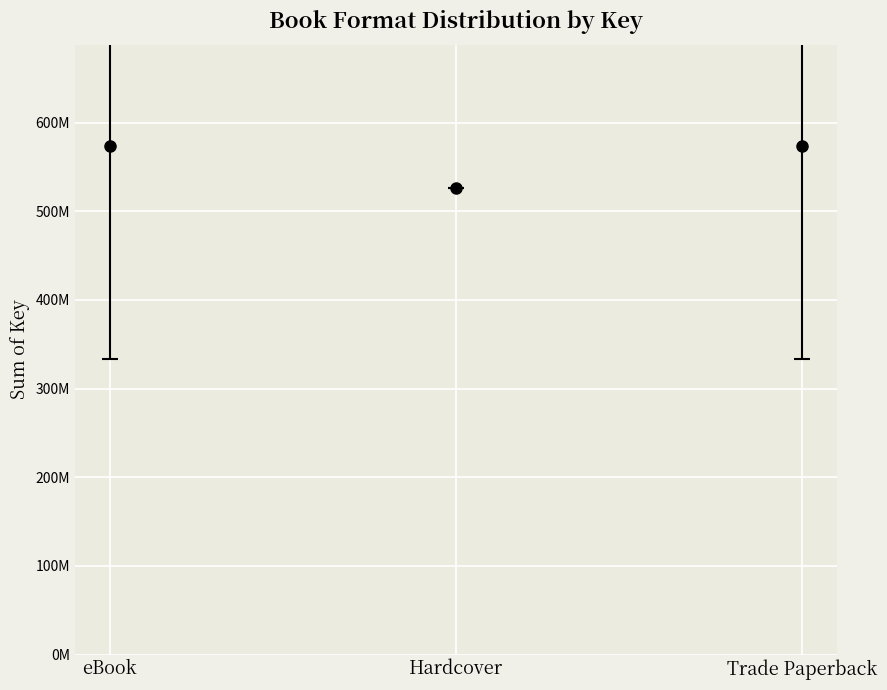

Which label corresponds to the largest value in the chart?

eBook